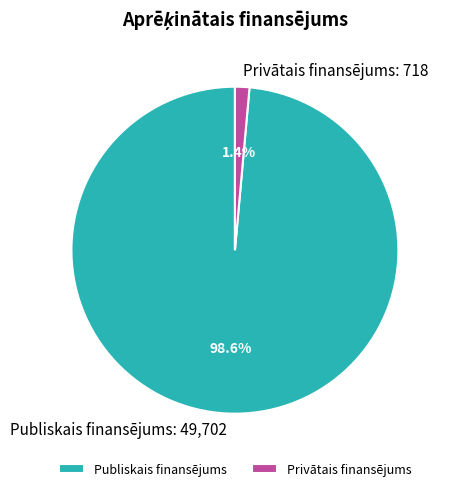

Which slice is the smallest?

Privātais finansējums